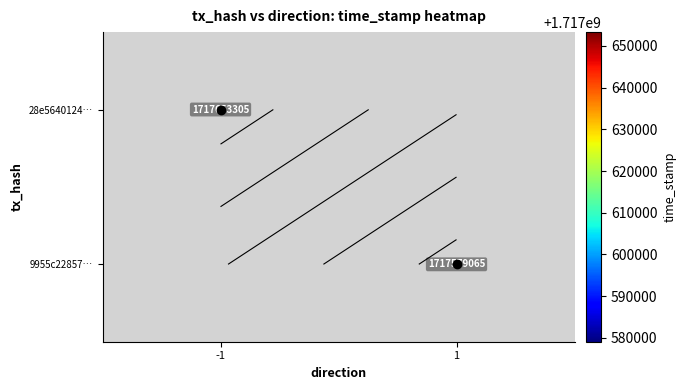

The 28e5640124… series shows 1717653305.0 at -1. True or false?

True